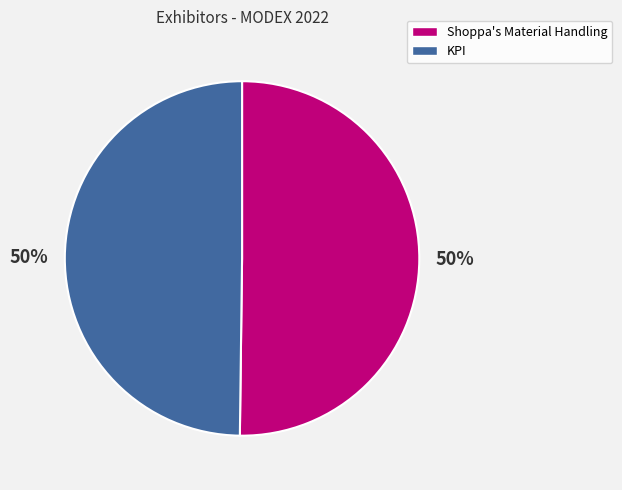

Do Shoppa's Material Handling and KPI together represent more than half of the pie?

Yes